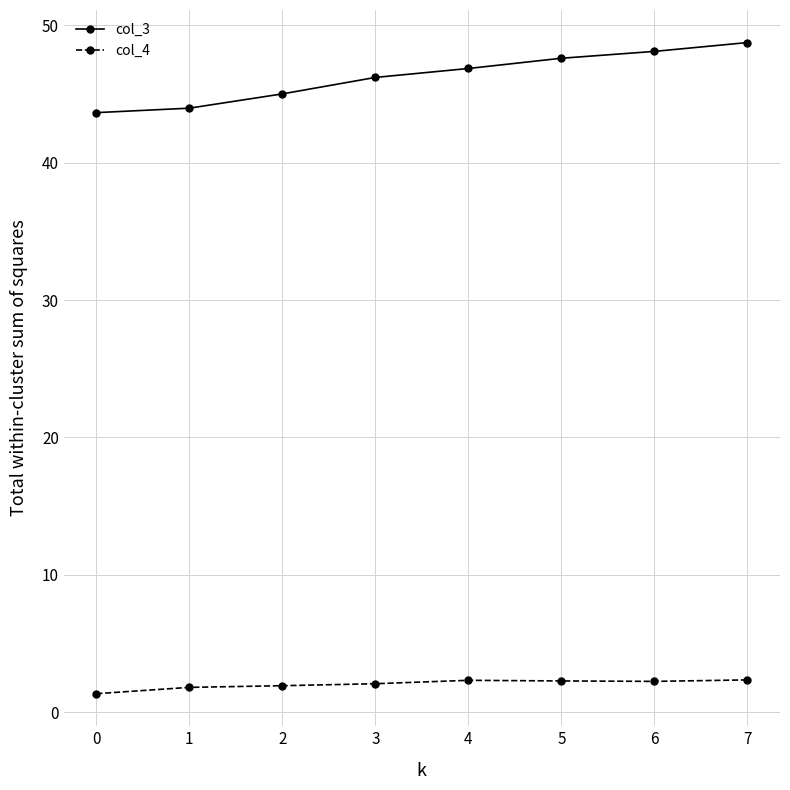

Which series has the largest total across all categories?

col_3